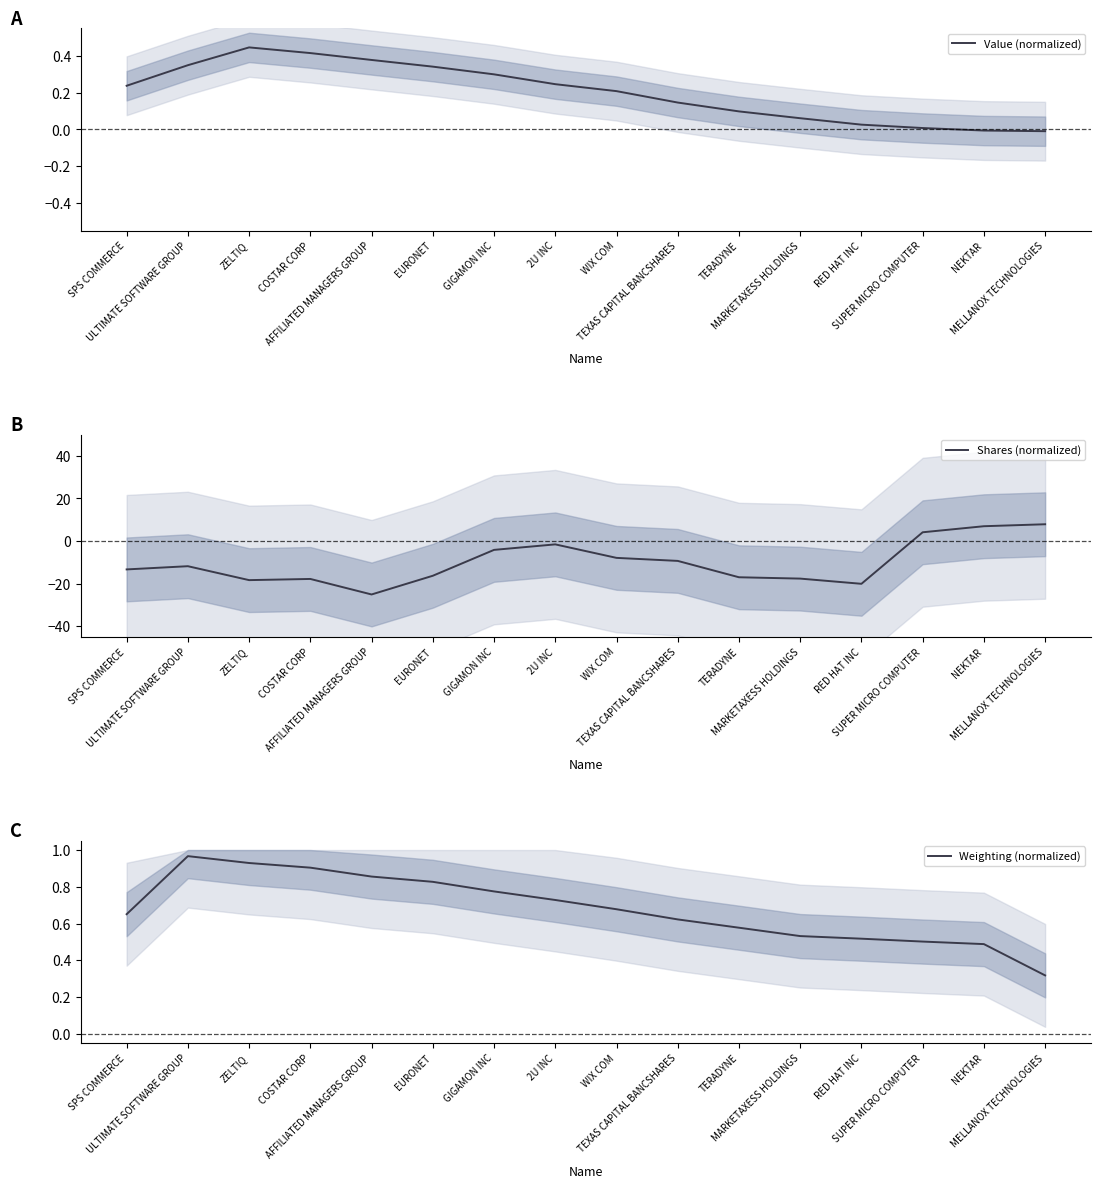

What position from the left is MARKETAXESS HOLDINGS?

12